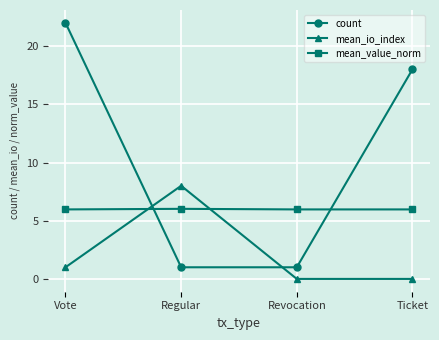

What is the sum of the mean_value_norm values at Revocation and Vote?

11.9